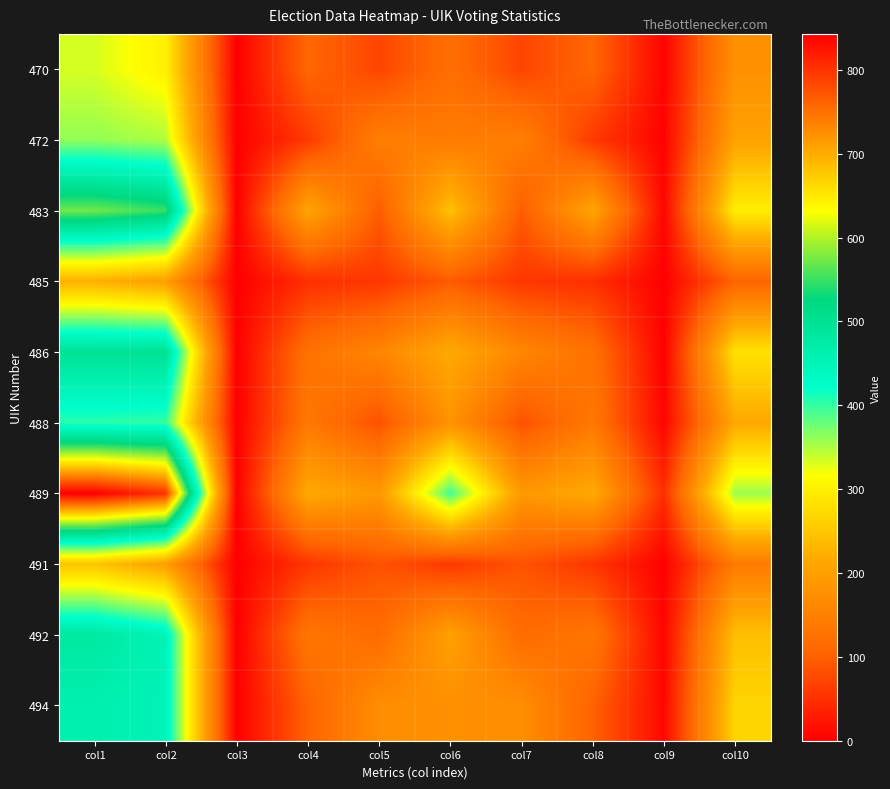

Which category has the lowest value across all series?

col3